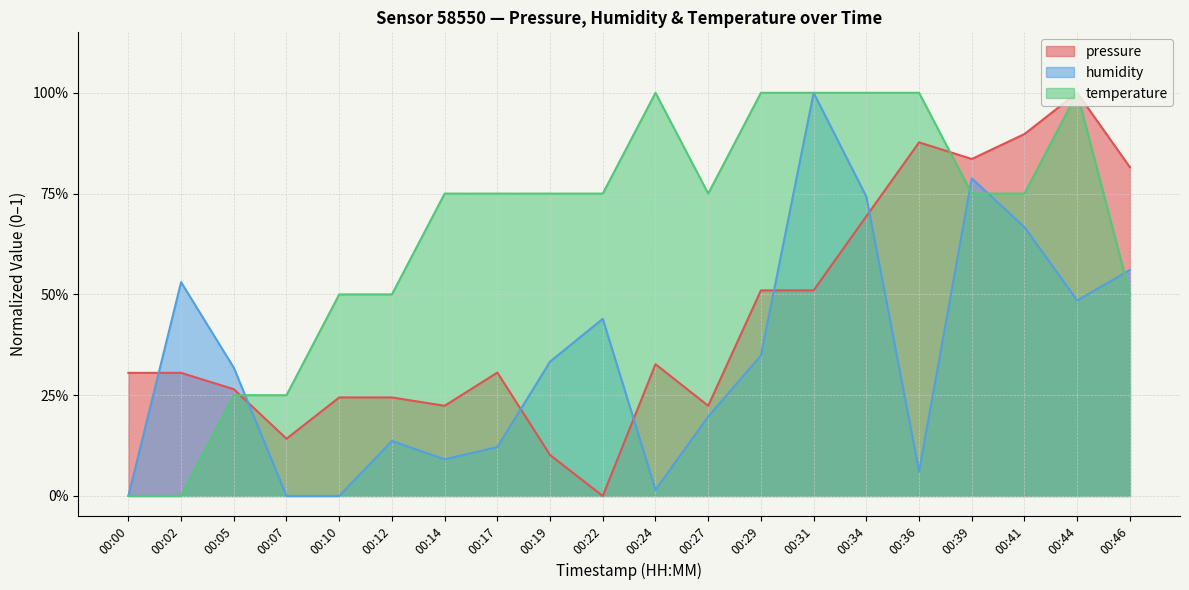

Reading right to left, extract all data points from this chart.

pressure: 0.8	1.0	0.9	0.8	0.9	0.7	0.5	0.5	0.2	0.3	0.0	0.1	0.3	0.2	0.2	0.2	0.1	0.3	0.3	0.3
humidity: 0.6	0.5	0.7	0.8	0.1	0.7	1.0	0.3	0.2	0.0	0.4	0.3	0.1	0.1	0.1	0.0	0.0	0.3	0.5	0.0
temperature: 0.5	1.0	0.8	0.8	1.0	1.0	1.0	1.0	0.8	1.0	0.8	0.8	0.8	0.8	0.5	0.5	0.3	0.3	0.0	0.0